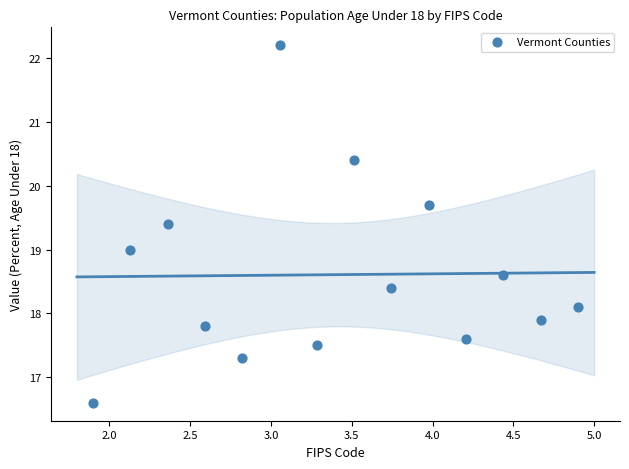

What is the range of X values (max minus min)?

3.0